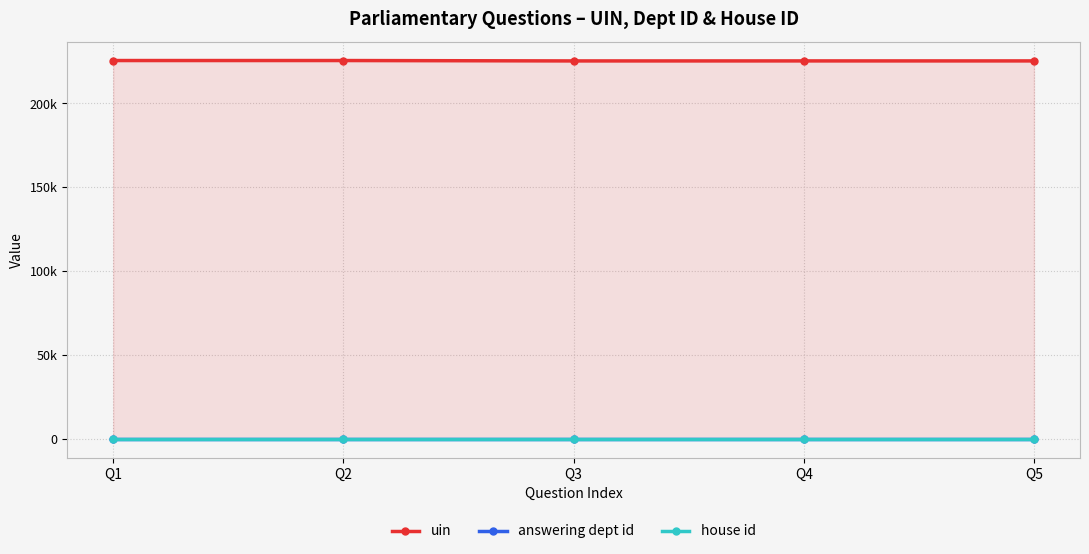

What is the value of the house id point at the 4th from the left?

1